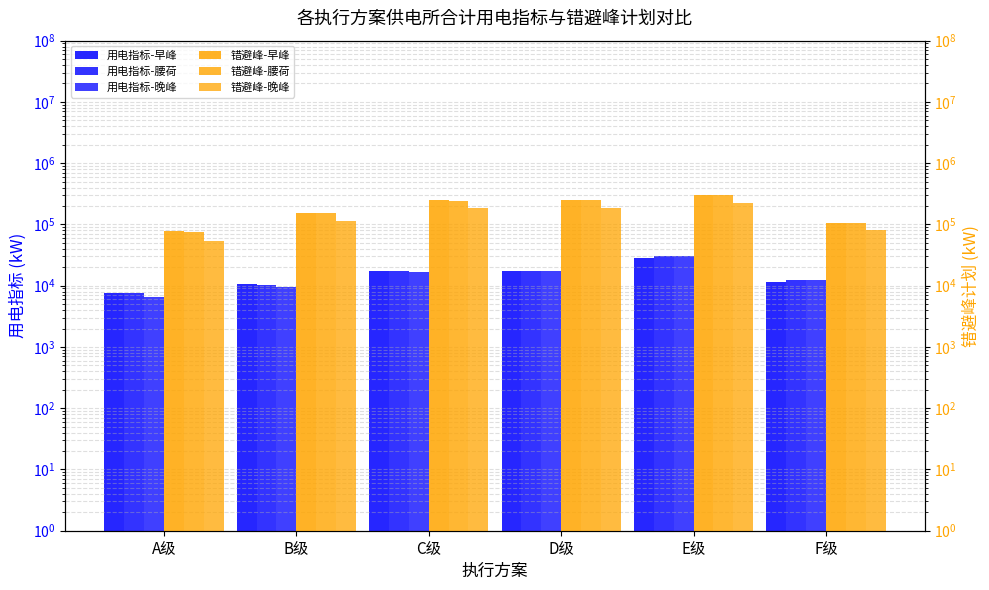

Which label corresponds to the smallest value in the chart?

A级